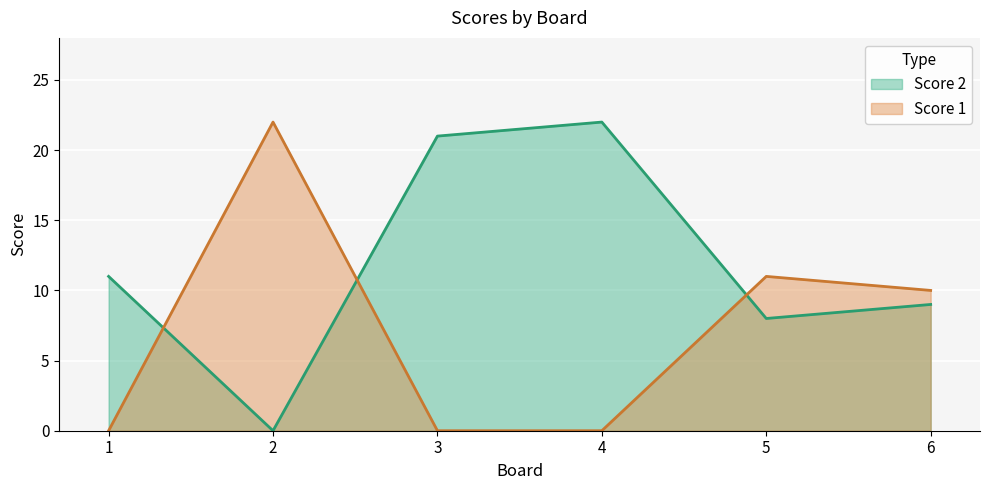

The value of Score 2 at 4 is 13. True or false?

False